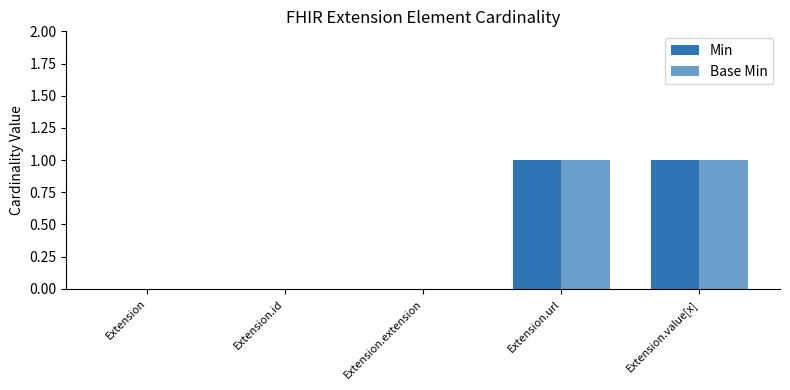

At Extension.url, list the series in order from smallest to largest.

Min, Base Min